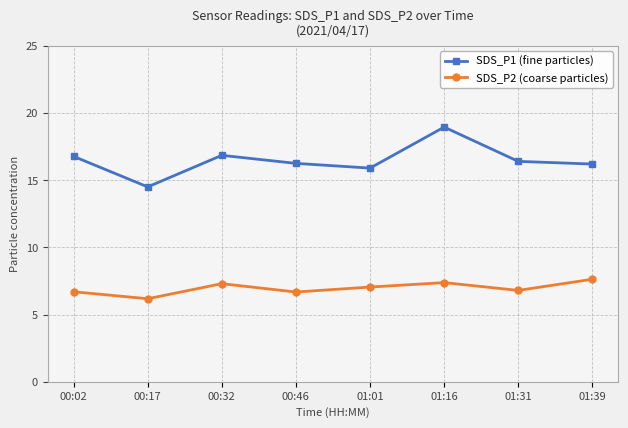

What is the sum of the SDS_P2 (coarse particles) values at 01:31 and 00:17?

13.0